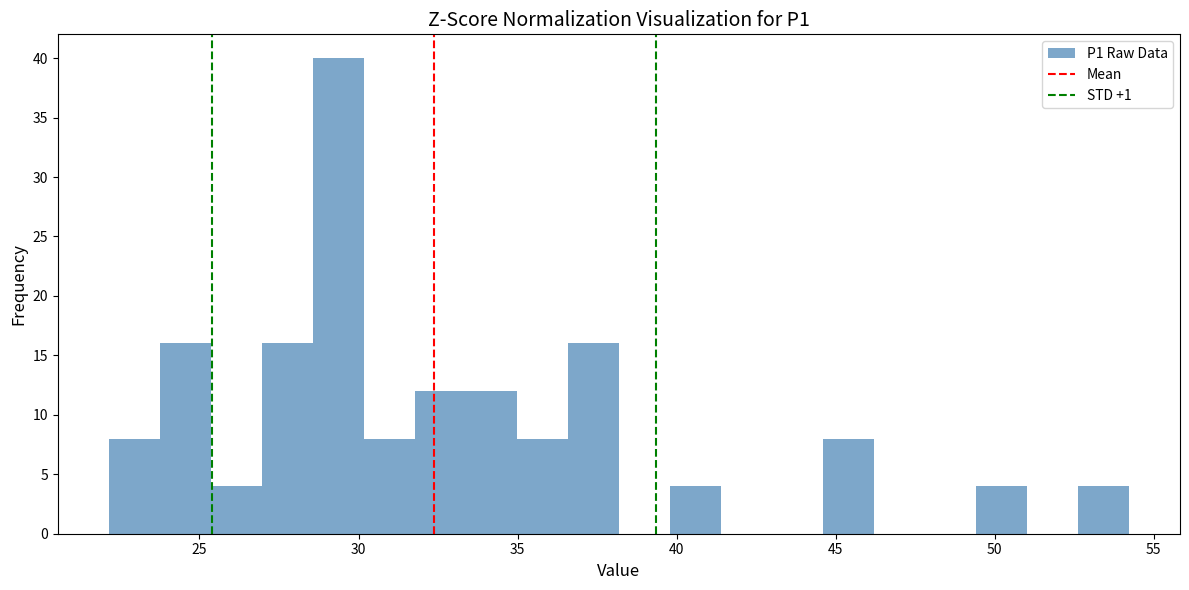

Around what value on the x-axis is the tallest bar? Give the approximate position of its centre, as read against the axis.

29.5